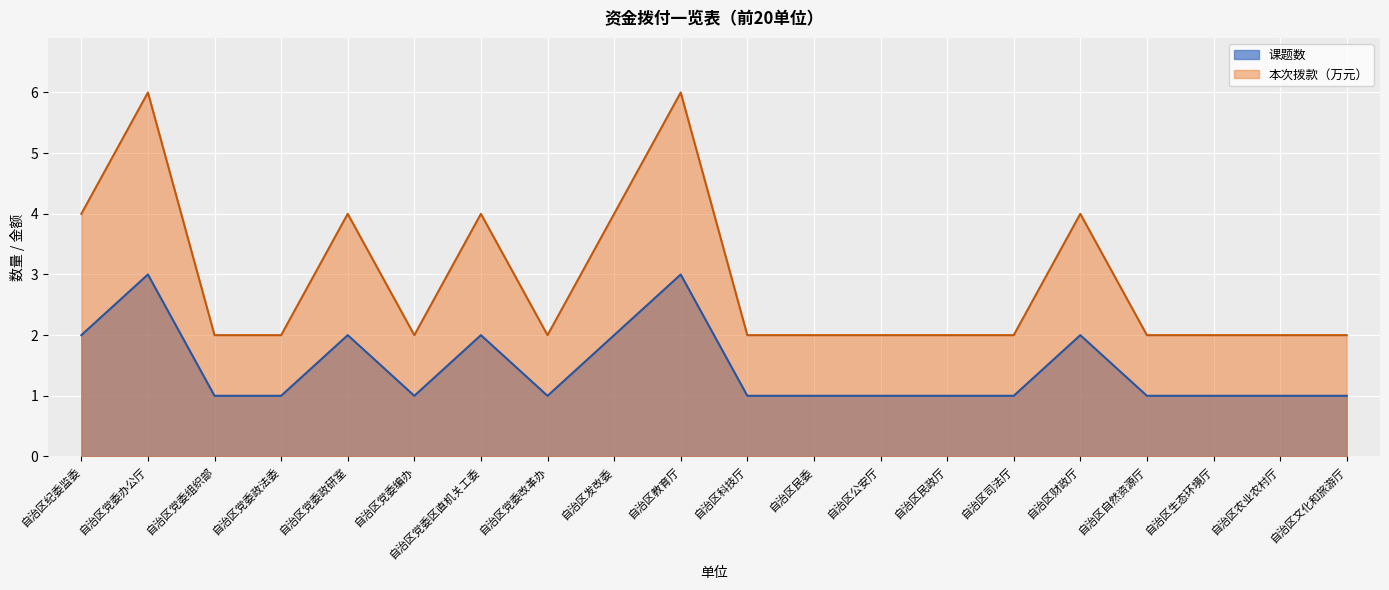

At which category does 课题数 reach its first local valley?

自治区党委编办